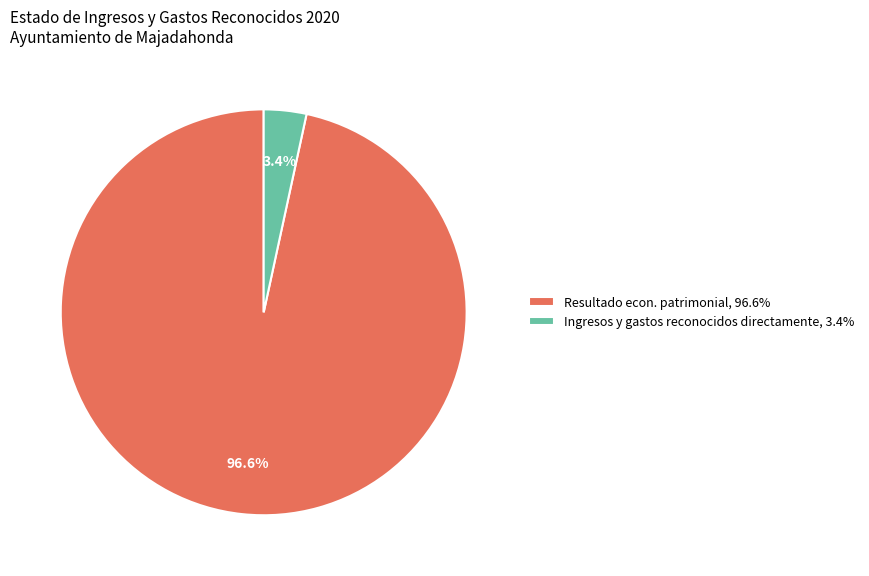

Between Ingresos y gastos reconocidos directamente, 3.4% and Resultado econ. patrimonial, 96.6%, which is larger?

Resultado econ. patrimonial, 96.6%